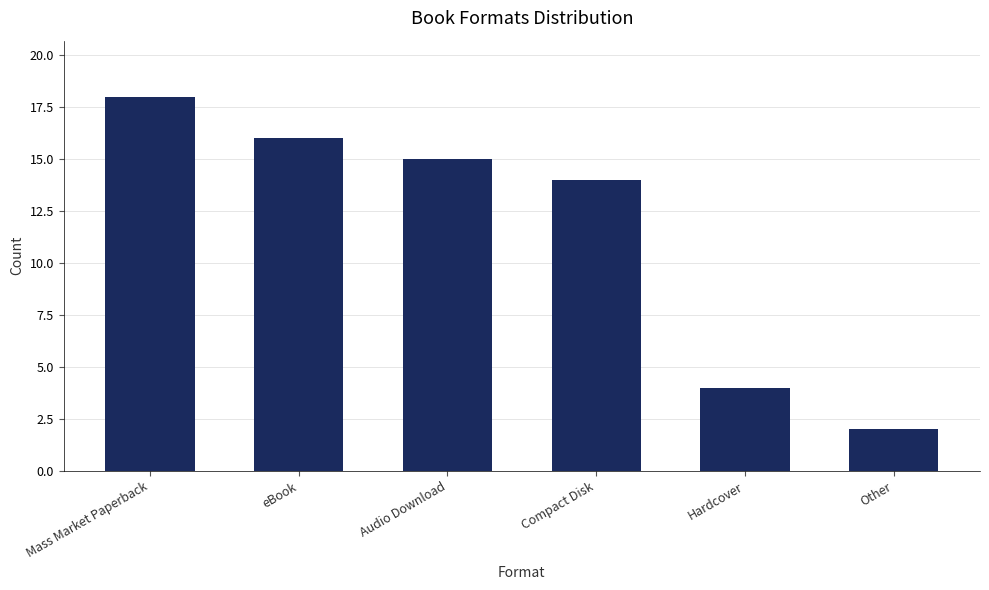

At which label does the data first exceed 15?

Mass Market Paperback